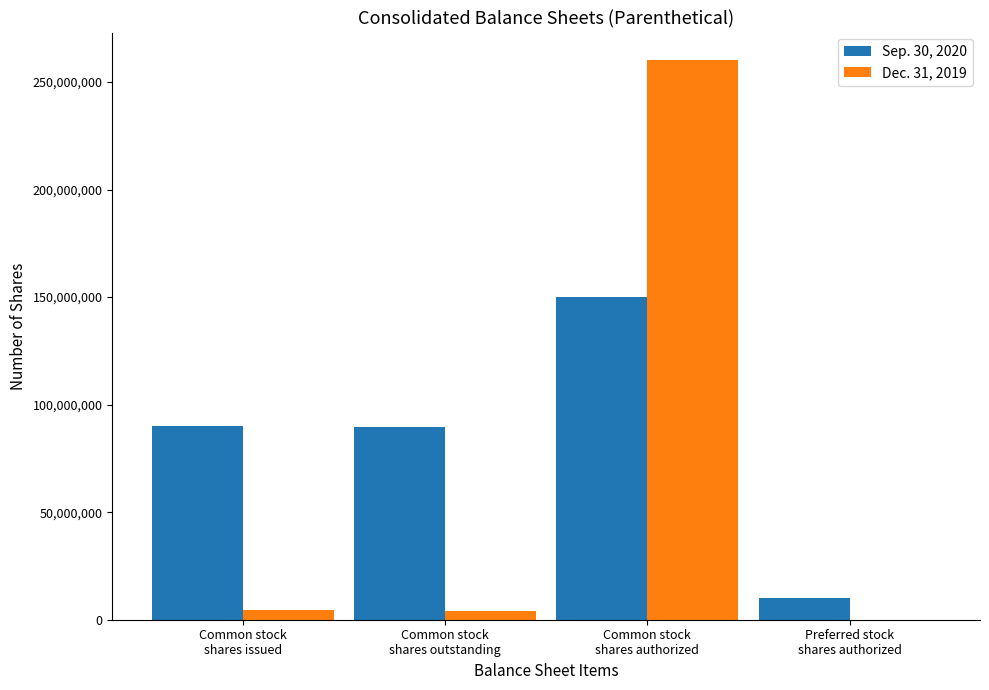

What is the highest value of the Dec. 31, 2019 series?

260000000